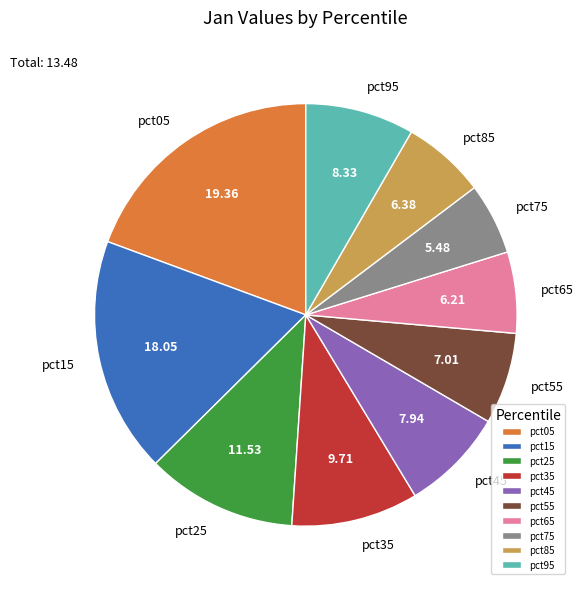

Is there a majority slice in this chart?

No